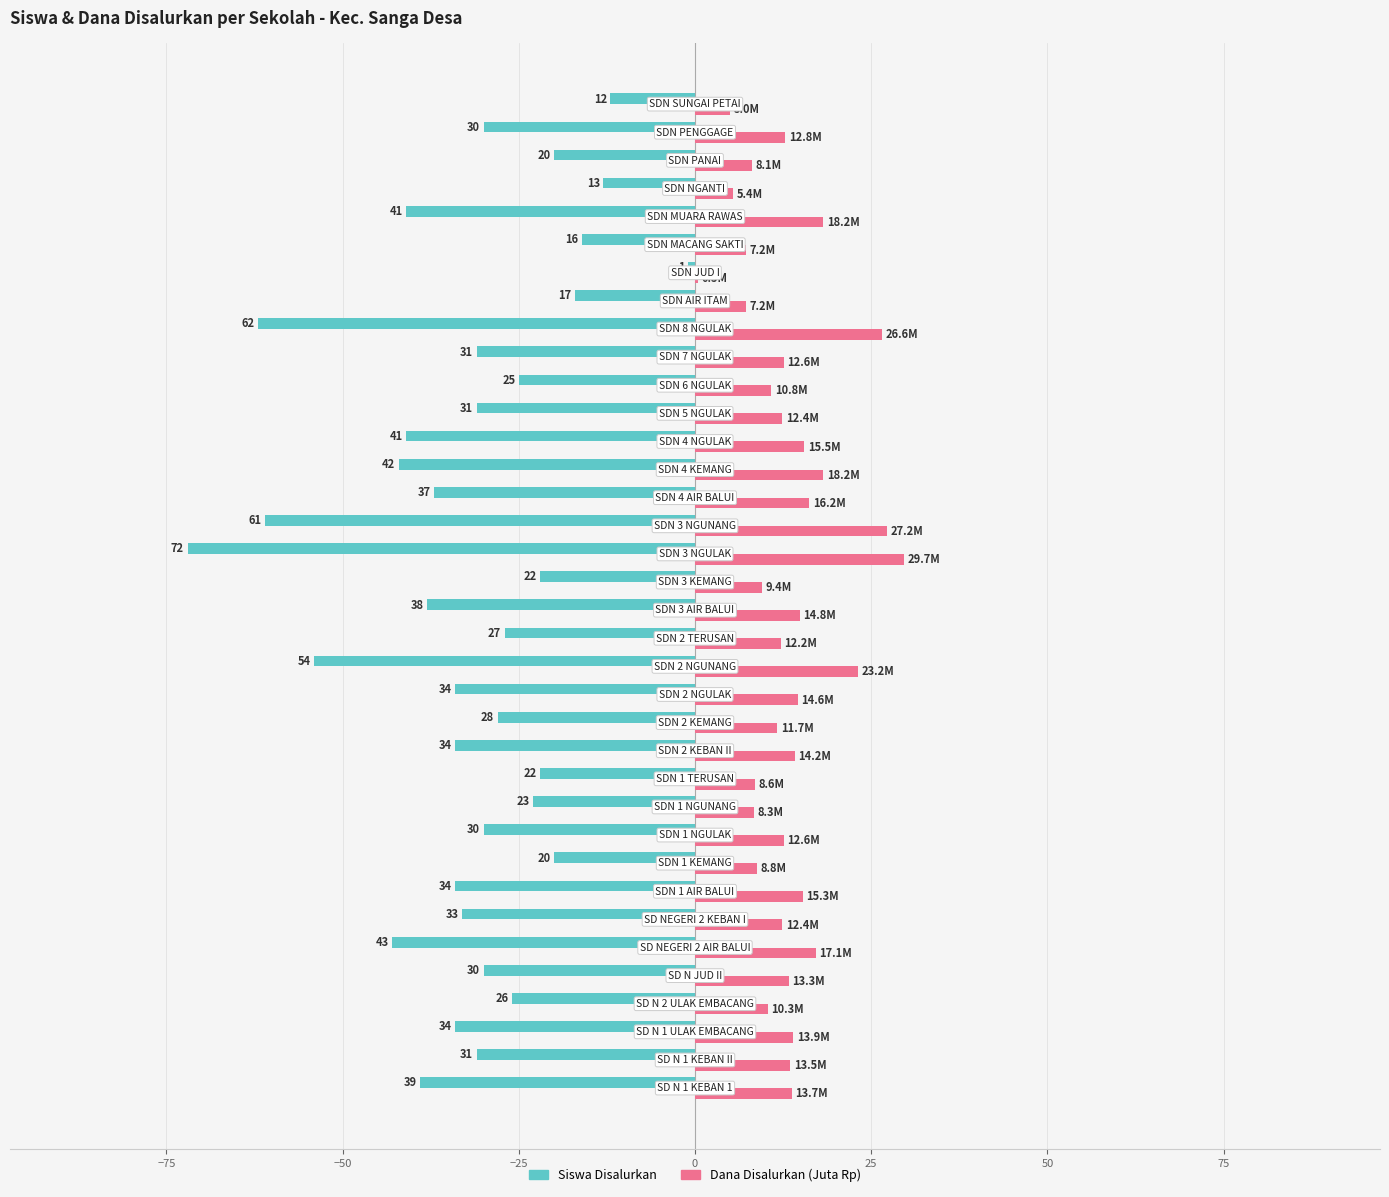

What are all the series names shown in the legend?

Siswa Disalurkan, Dana Disalurkan (Juta Rp)